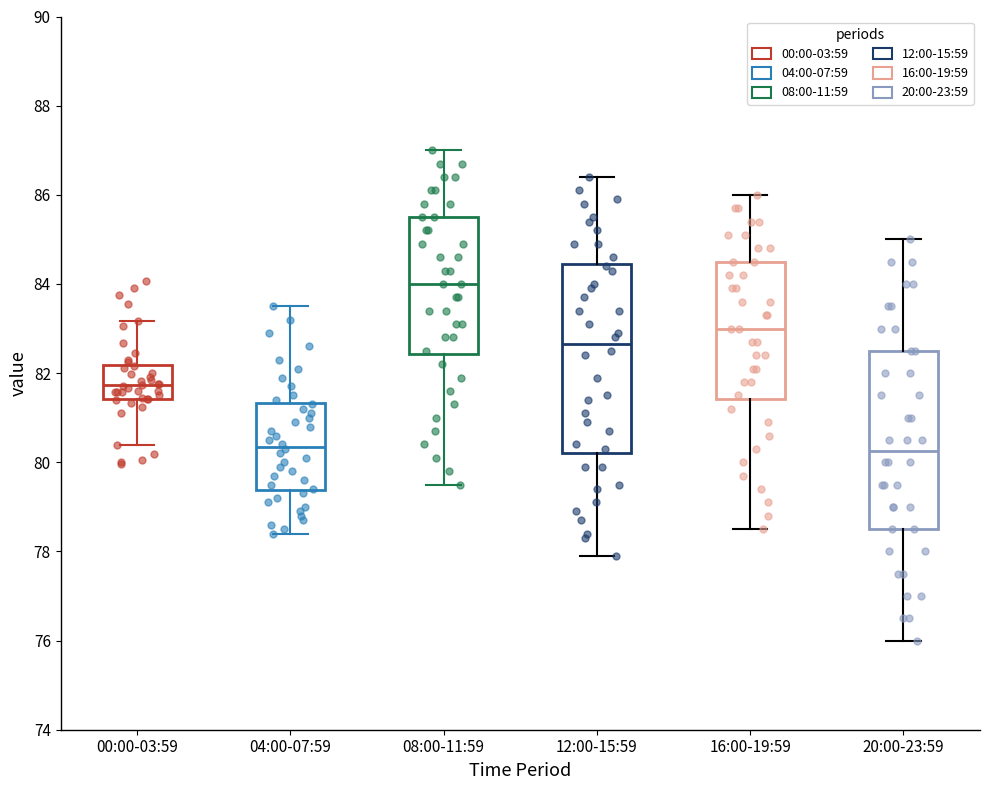

Reading left to right, transcribe this box plot: for each box, give where its median line is, the range the box spans, and where its two whiskers end, as read against the y-axis. The values are not printed on the chart, so give them approximately, as read against the axis.

00:00-03:59: median 81.8, box 81.4 to 82.2, whiskers 80.4 to 83.2
04:00-07:59: median 80.4, box 79.4 to 81.4, whiskers 78.4 to 83.6
08:00-11:59: median 84.0, box 82.4 to 85.6, whiskers 79.6 to 87.0
12:00-15:59: median 82.6, box 80.2 to 84.4, whiskers 78.0 to 86.4
16:00-19:59: median 83.0, box 81.4 to 84.6, whiskers 78.6 to 86.0
20:00-23:59: median 80.2, box 78.6 to 82.6, whiskers 76.0 to 85.0